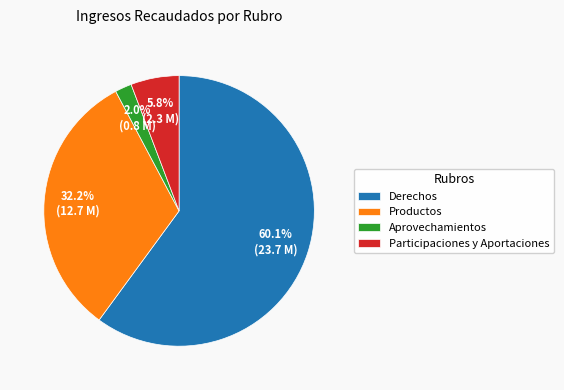

Which slice is the smallest?

Aprovechamientos